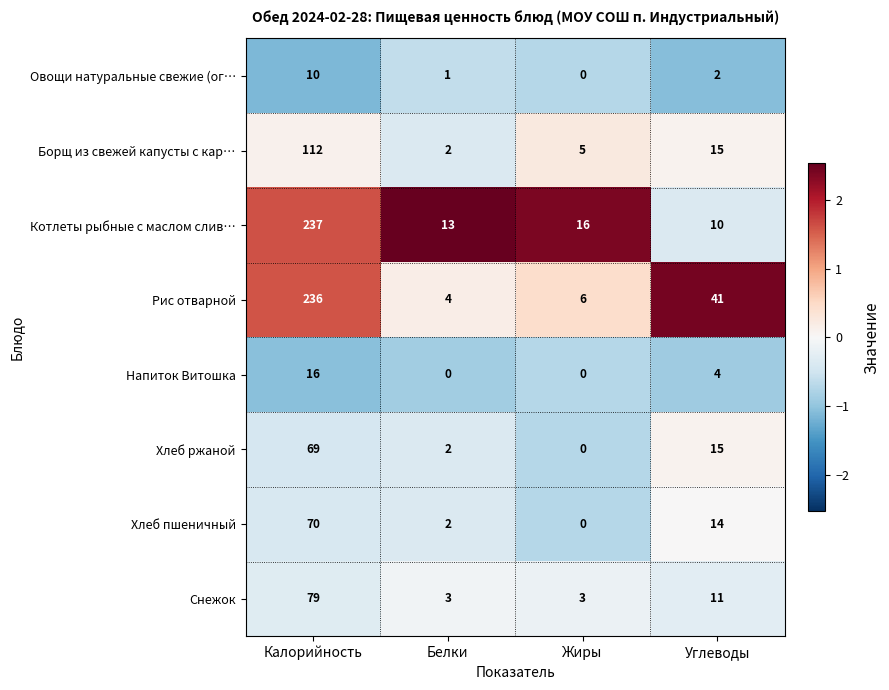

What is the greatest value displayed?

237